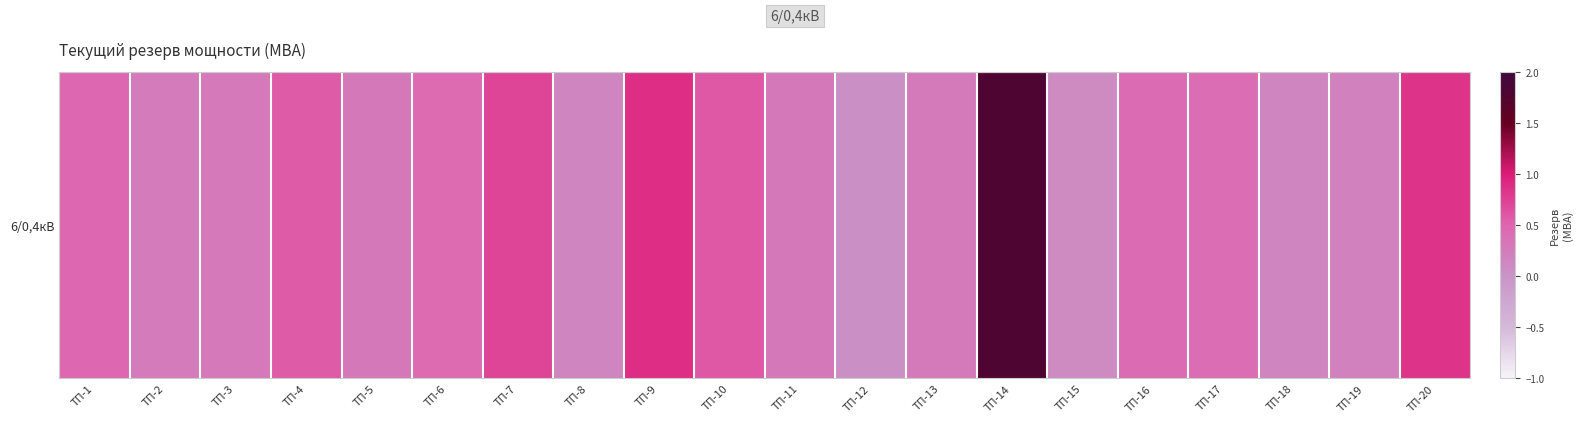

Reading left to right, transcribe all the data shown in this chart.

ТП-1=0.5	ТП-2=0.3	ТП-3=0.3	ТП-4=0.6	ТП-5=0.3	ТП-6=0.4	ТП-7=0.7	ТП-8=0.1	ТП-9=0.9	ТП-10=0.6	ТП-11=0.3	ТП-12=0.0	ТП-13=0.3	ТП-14=1.8	ТП-15=0.1	ТП-16=0.4	ТП-17=0.4	ТП-18=0.2	ТП-19=0.2	ТП-20=0.8